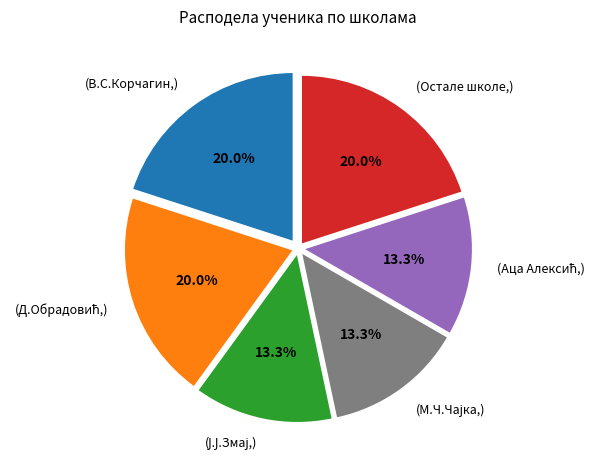

Is there a majority slice in this chart?

No